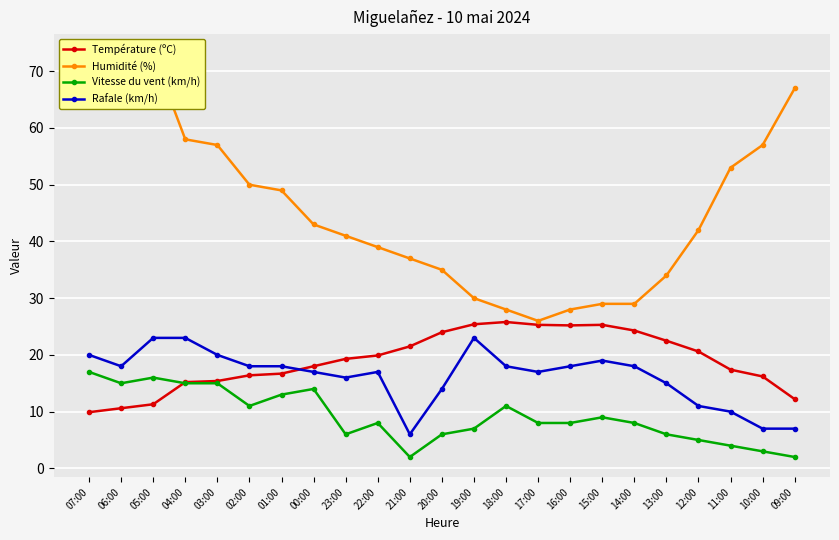

What is the sum of the Humidité (%) values at 23:00 and 01:00?

90.0